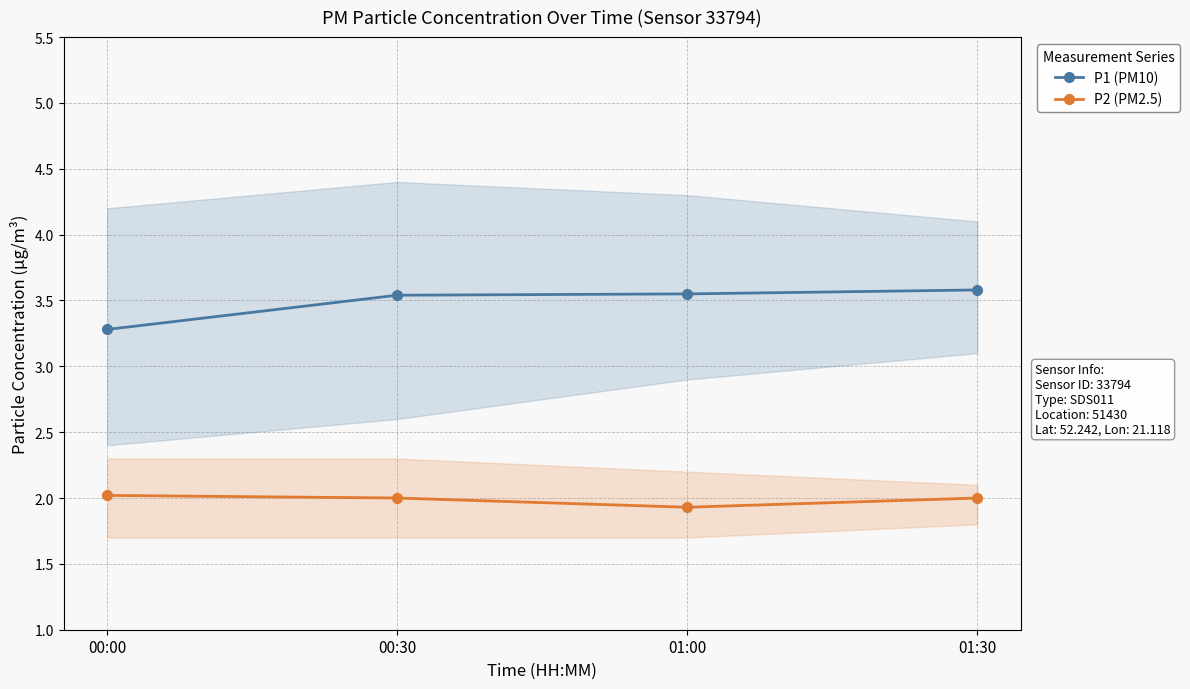

True or false: P1 (PM10) and P2 (PM2.5) intersect in this chart.

False